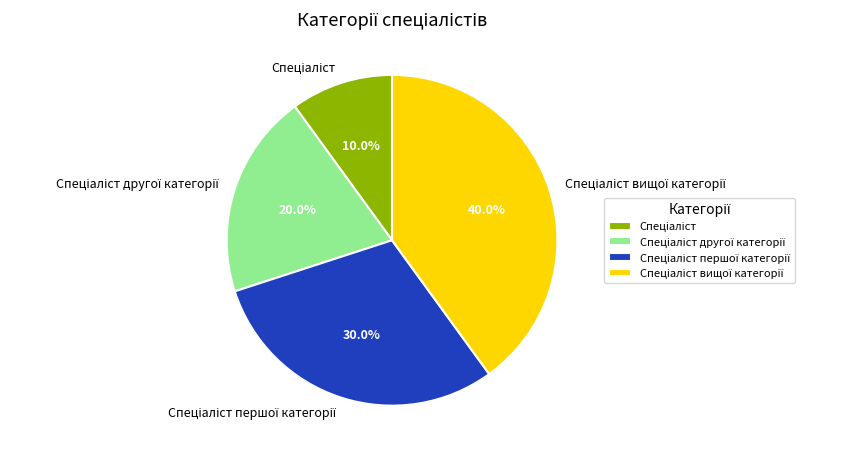

Does any single category account for the majority?

No